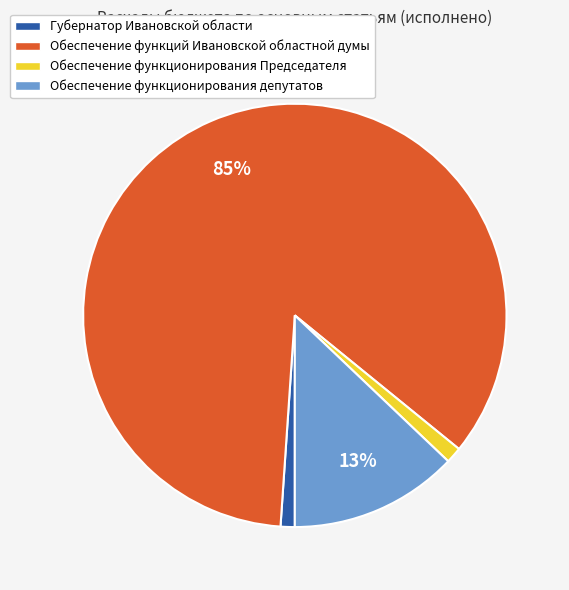

Which slice is the largest?

Обеспечение функций Ивановской областной думы